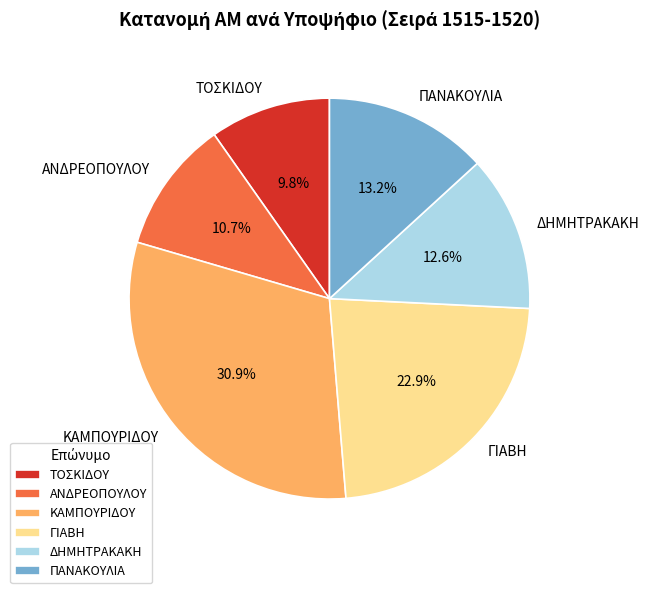

To the nearest percent, what is the average slice percentage?

17%